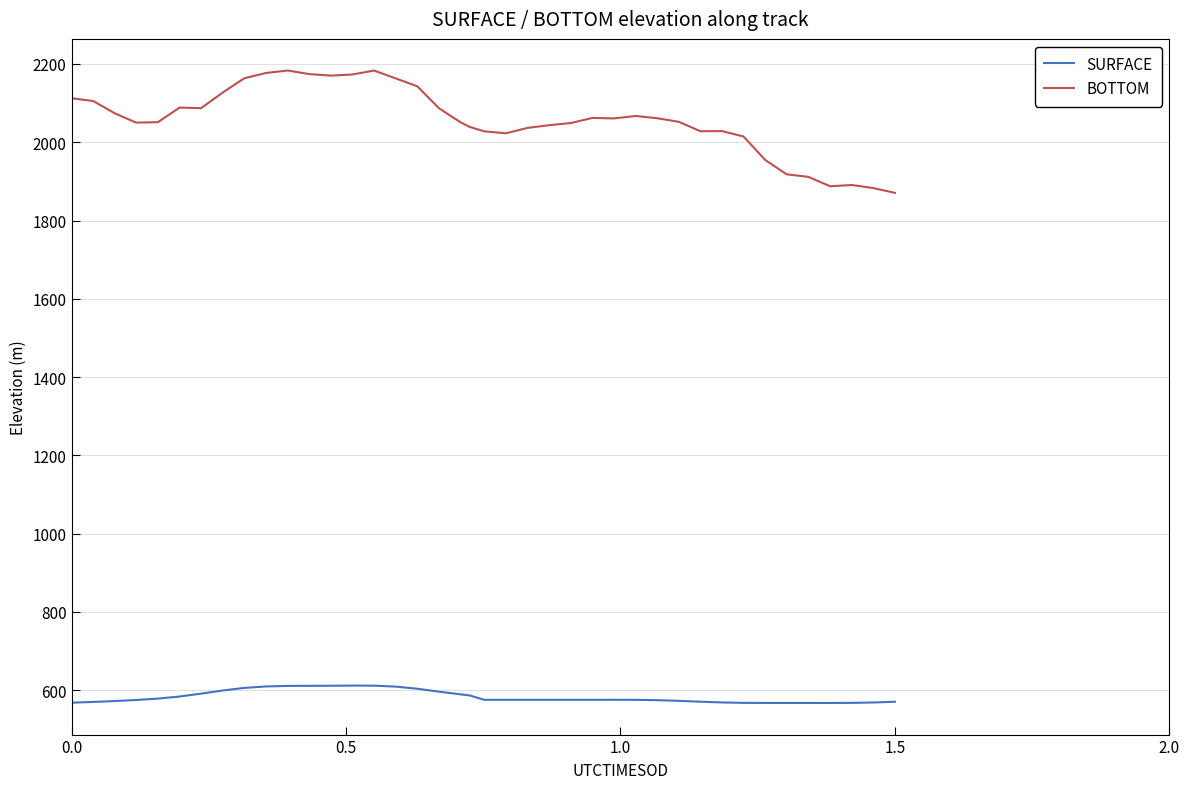

List the series in order of their peak value, lowest first.

SURFACE, BOTTOM